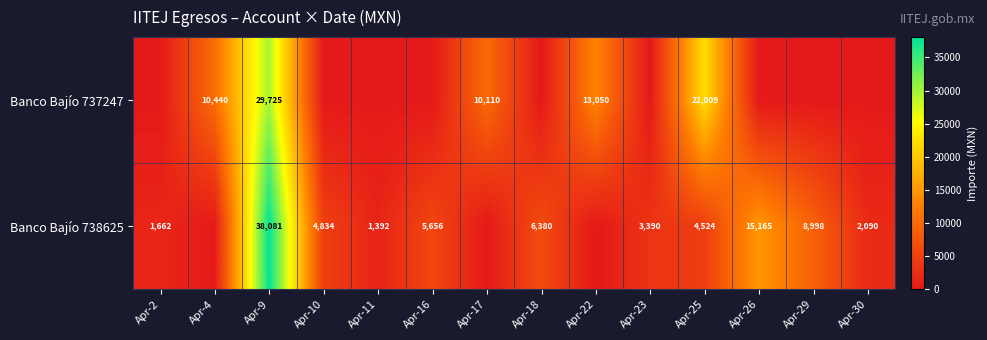

At how many categories does at least one series exceed 22262?

1